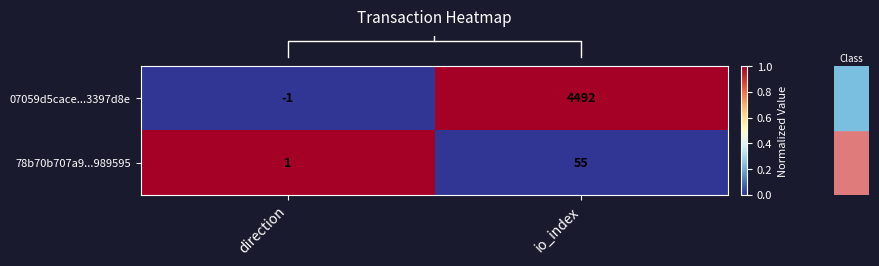

How many data points in 07059d5cace...3397d8e are less than 4492?

1